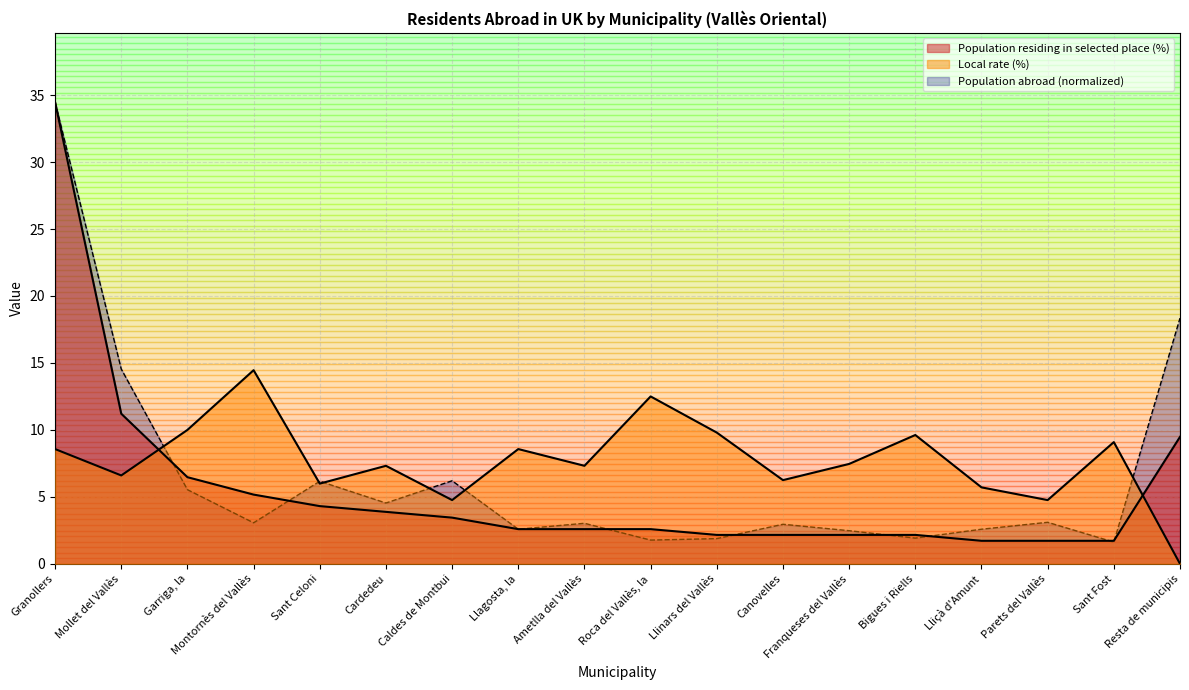

What is the label of the 3rd point from the left?

Garriga, la